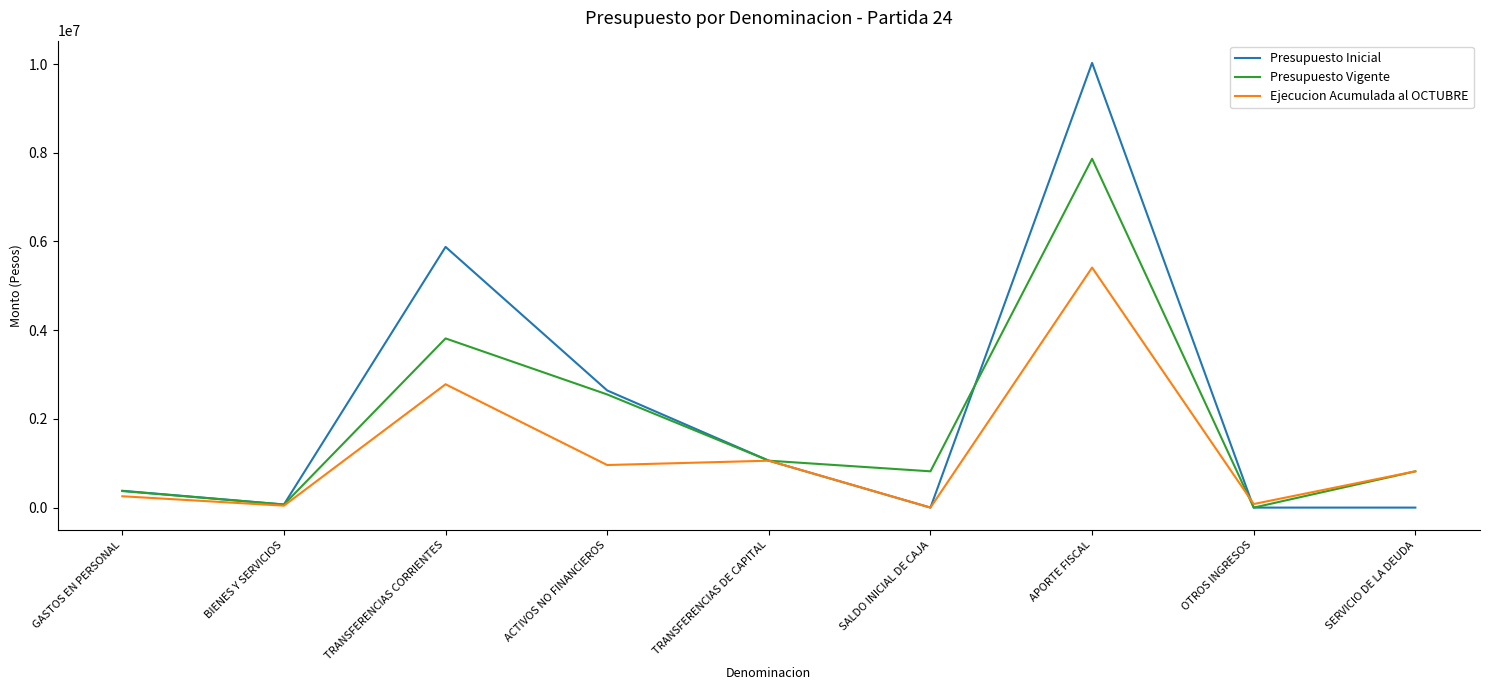

What is the greatest value displayed?

10024842